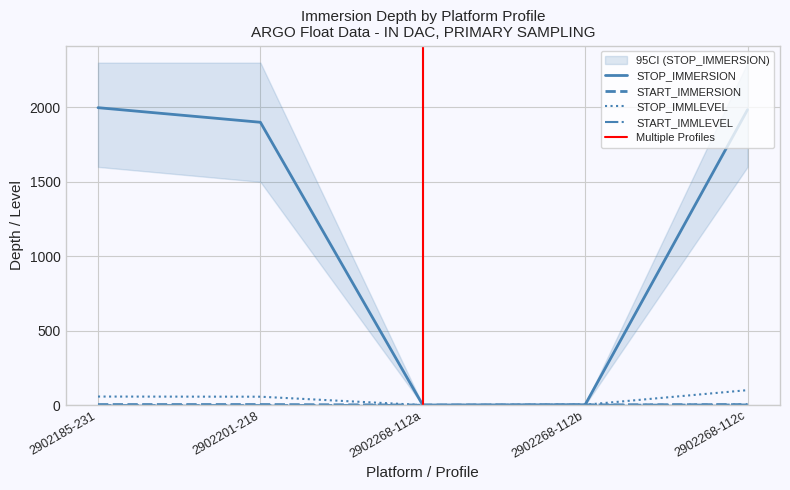

What are all the series names shown in the legend?

START_IMMERSION, STOP_IMMERSION, STOP_IMMLEVEL, START_IMMLEVEL